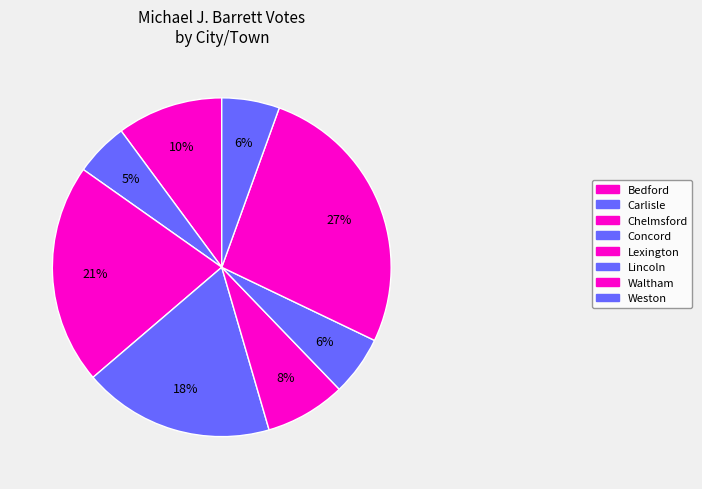

Is the sum of Chelmsford and Concord greater than half?

No